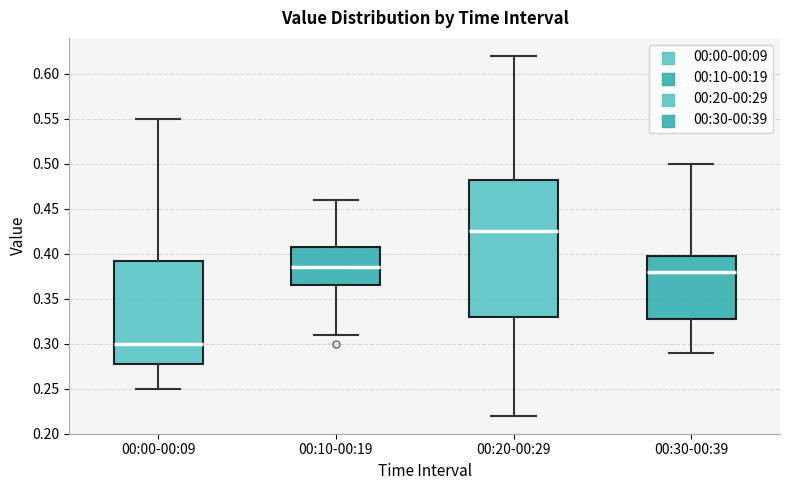

Reading left to right, read every box against the y-axis: the position of its median line, the range the box covers, and the ends of its whiskers. The values are not printed on the chart, so give them approximately, as read against the axis.

00:00-00:09: median 0.300, box 0.280 to 0.395, whiskers 0.250 to 0.550
00:10-00:19: median 0.385, box 0.365 to 0.410, whiskers 0.310 to 0.460
00:20-00:29: median 0.425, box 0.330 to 0.485, whiskers 0.220 to 0.620
00:30-00:39: median 0.380, box 0.330 to 0.400, whiskers 0.290 to 0.500